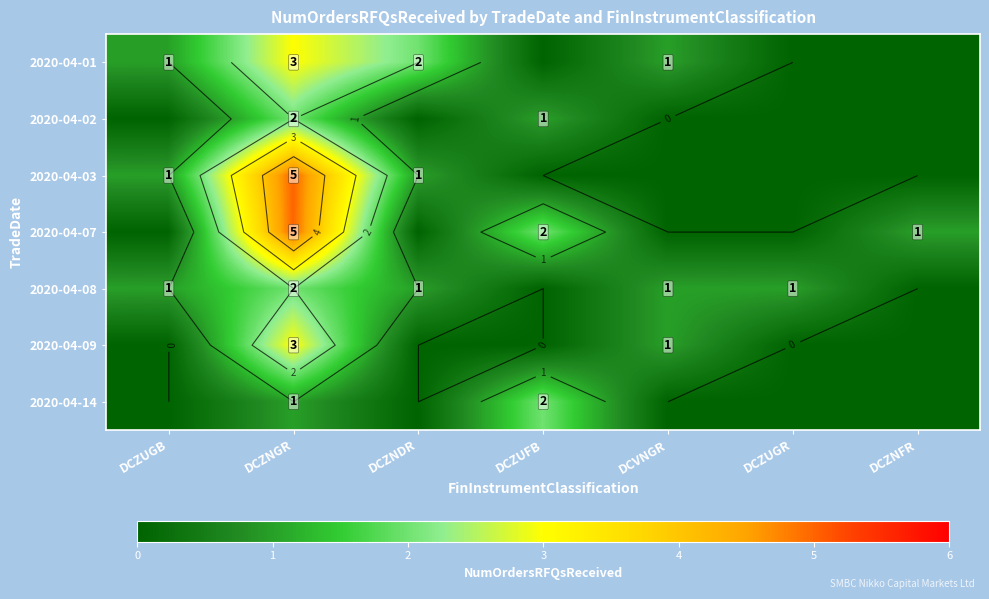

True or false: 2020-04-08 has a value of 1 at DCZNFR.

False